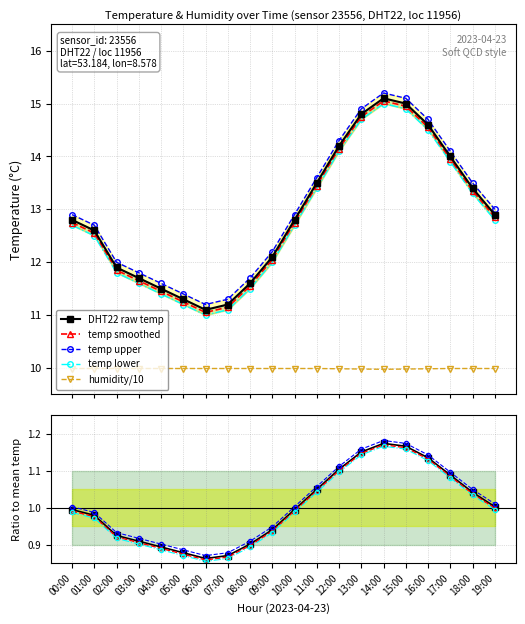

At which category is the sum across all series the highest?

14:00